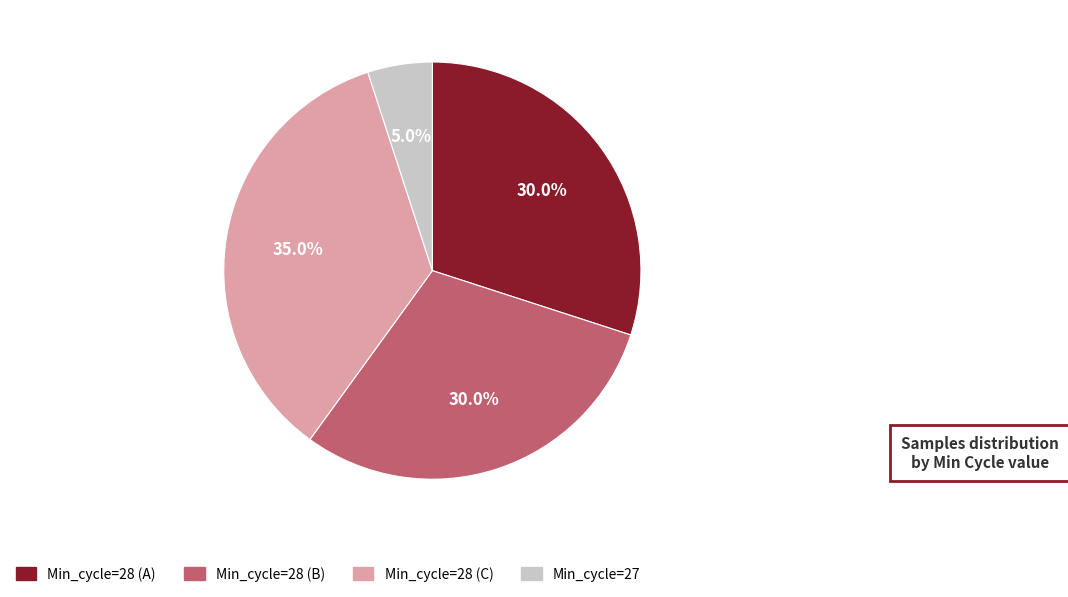

Is there a majority slice in this chart?

No